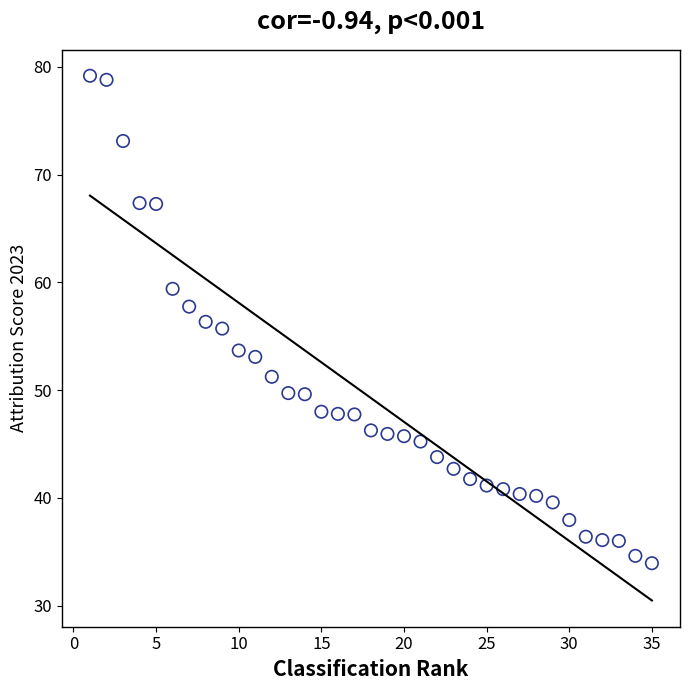

What is the range of X values (max minus min)?

34.0